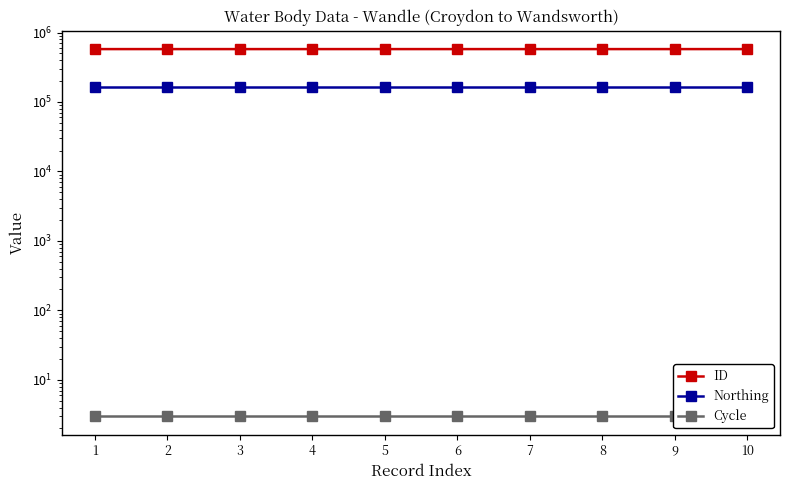

Does the chart display data point markers on the line(s)?

Yes